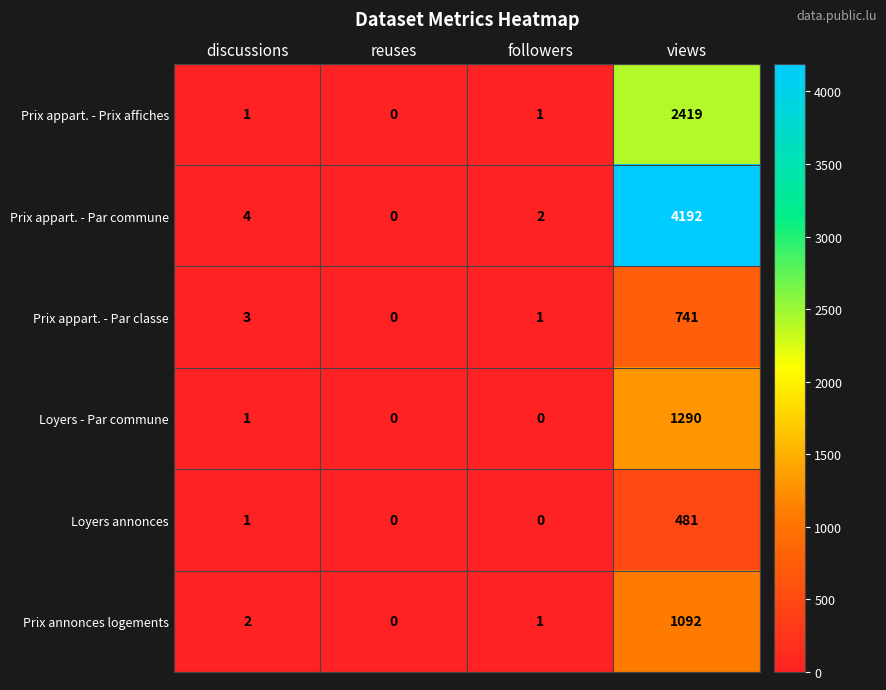

At which label is Prix appart. - Par classe closest to 370?

discussions